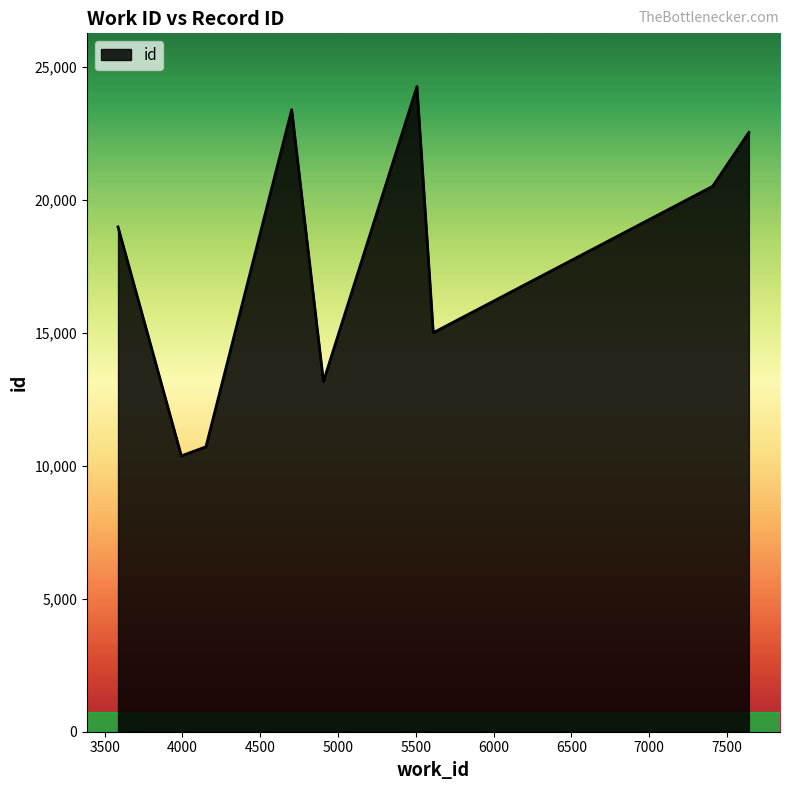

Does the chart have visible grid lines?

No